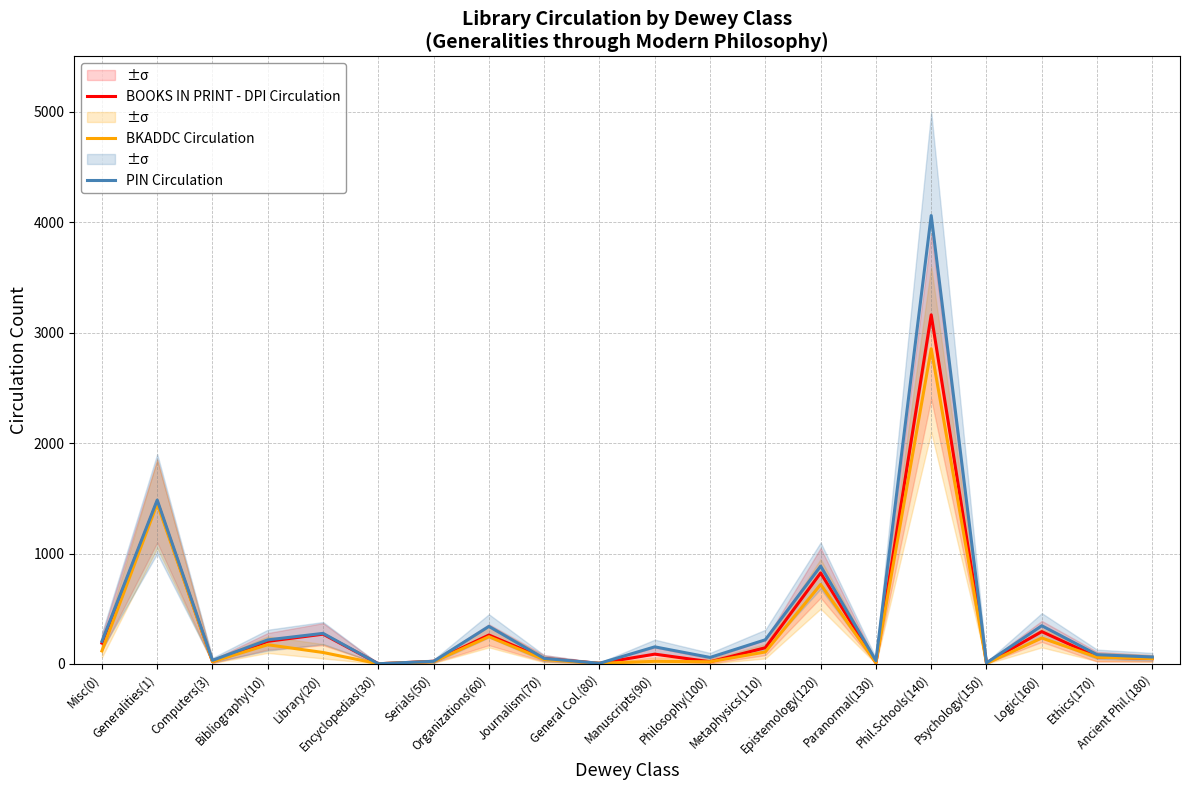

Which has a higher value, Journalism(70) or Library(20)?

Library(20)